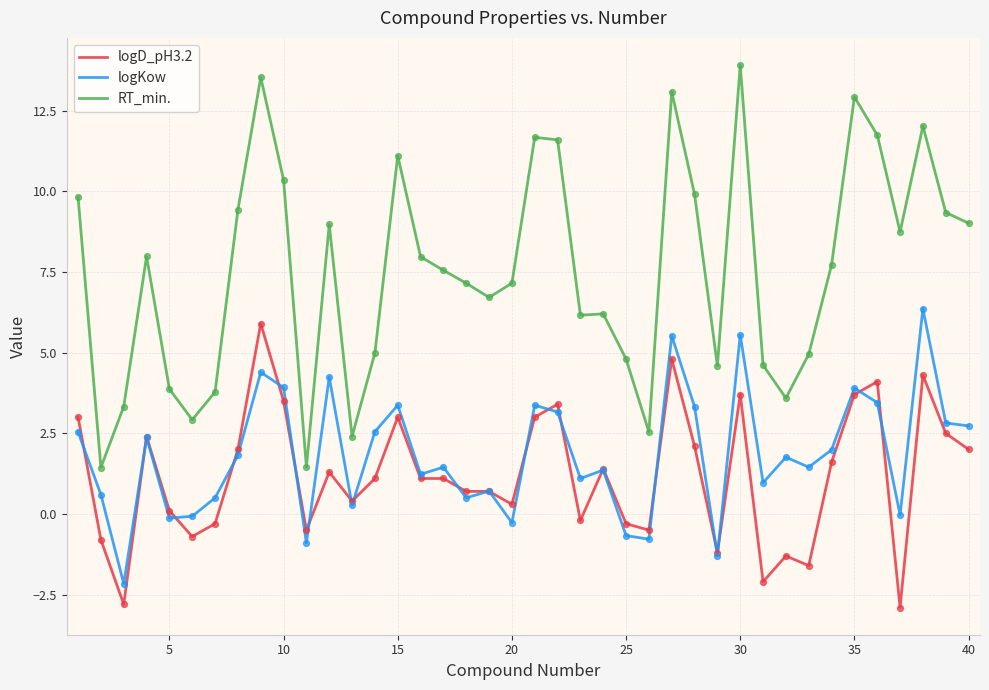

Which series has the largest range (max minus min)?

RT_min.